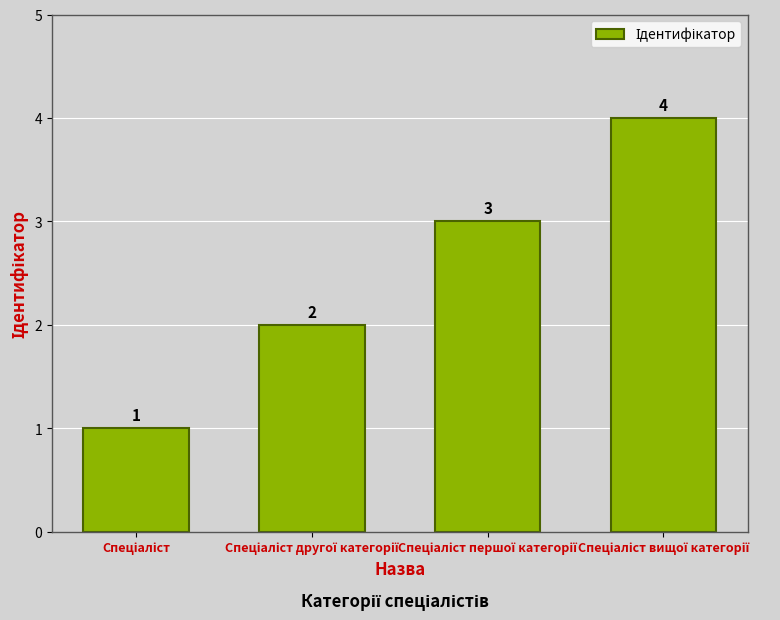

Count the values in the range 2 to 4.

3